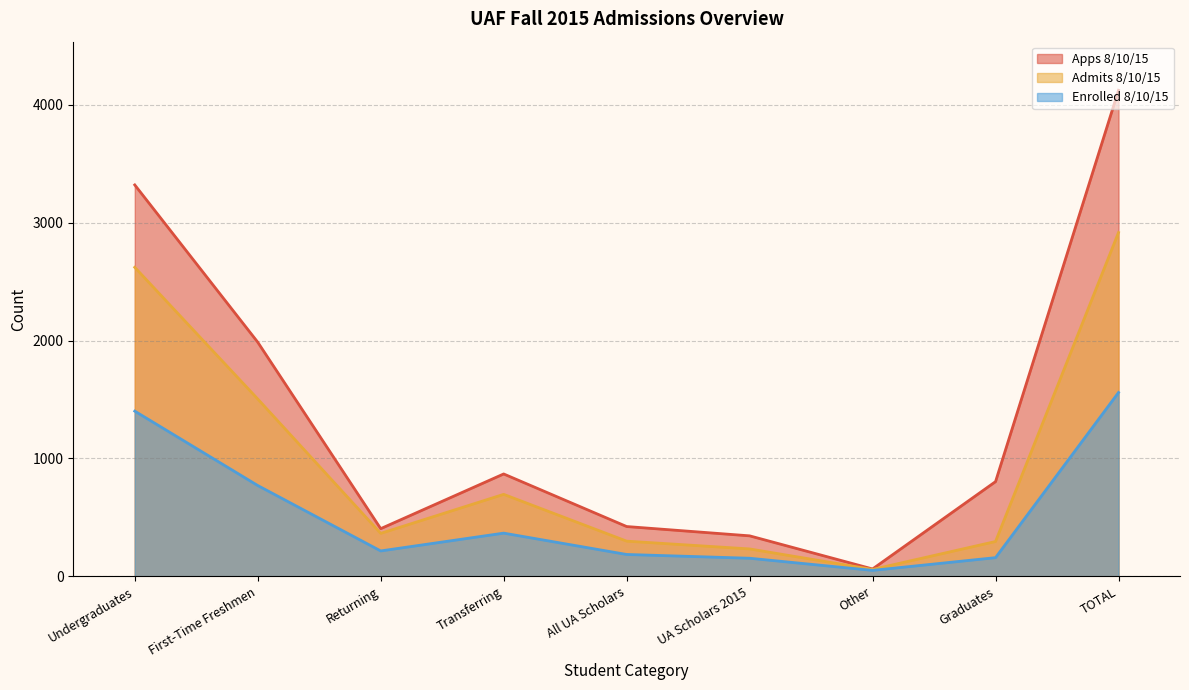

What is the difference between the maximum and minimum values in the Apps 8/10/15 series?

4061